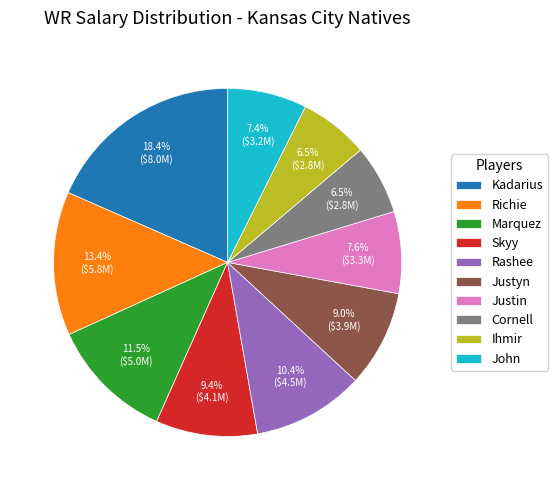

Which category has the biggest portion of the pie?

Kadarius